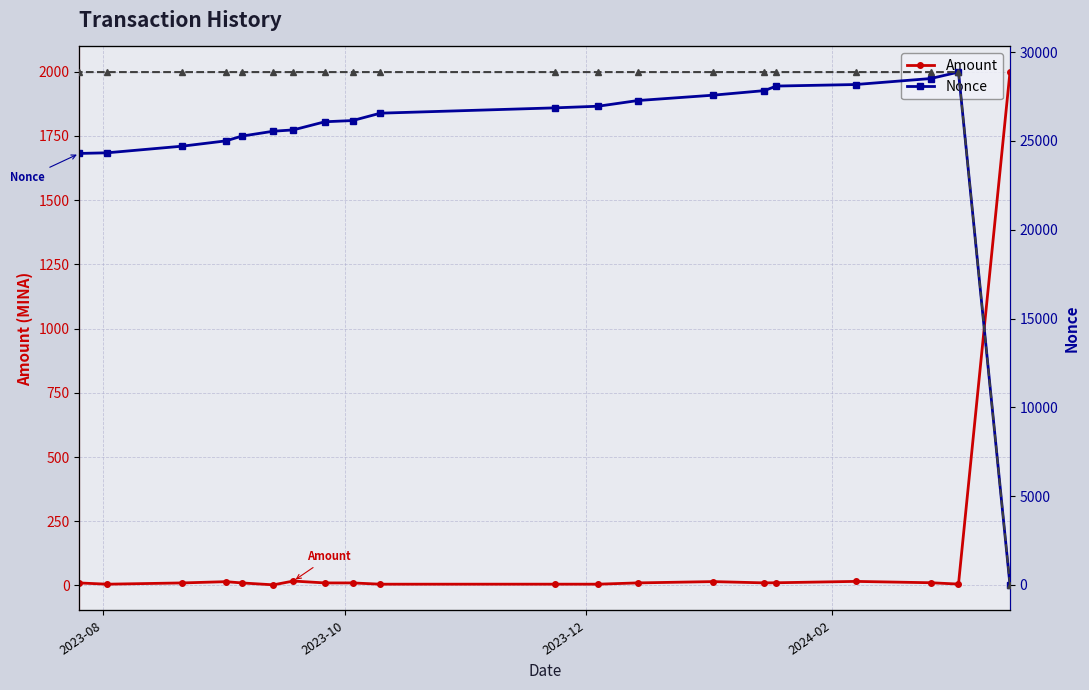

What is the highest value of the Amount series?

1998.4